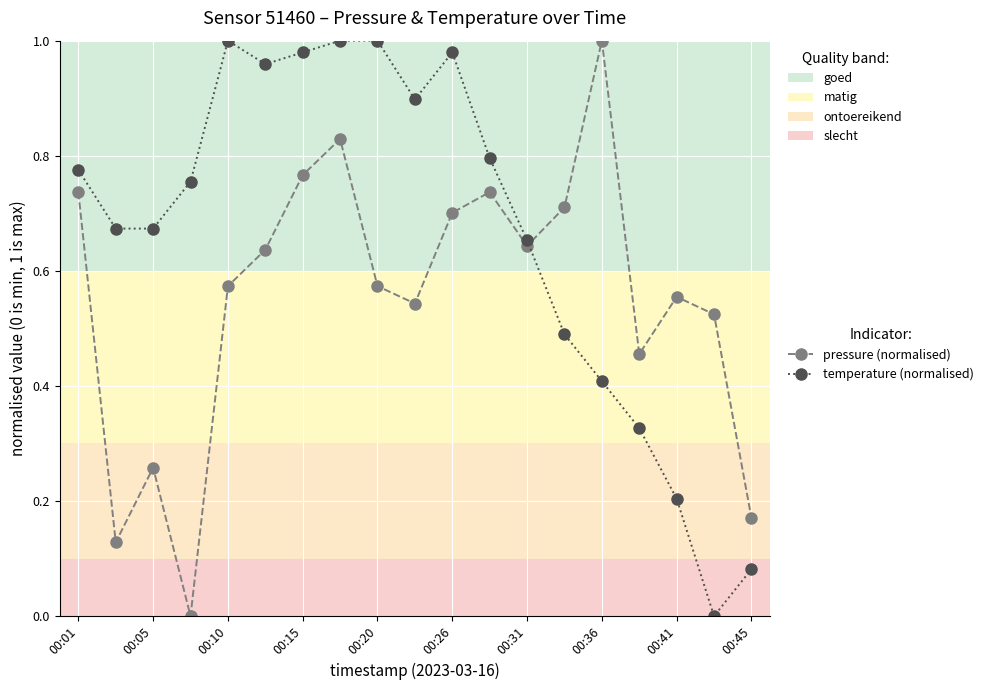

True or false: pressure (normalised) has more than 2 points higher than both neighbors.

True